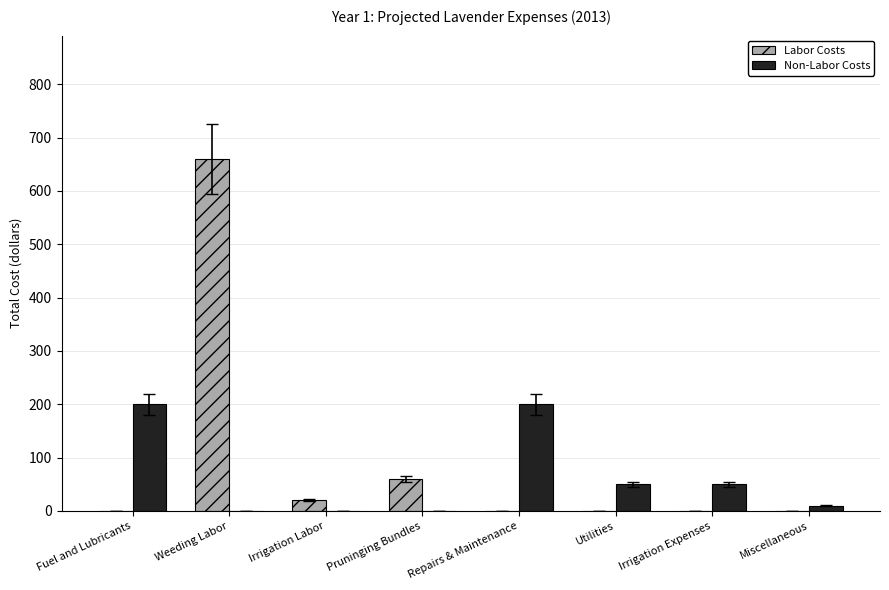

Where is Labor Costs nearest to the value 330?

Pruninging Bundles